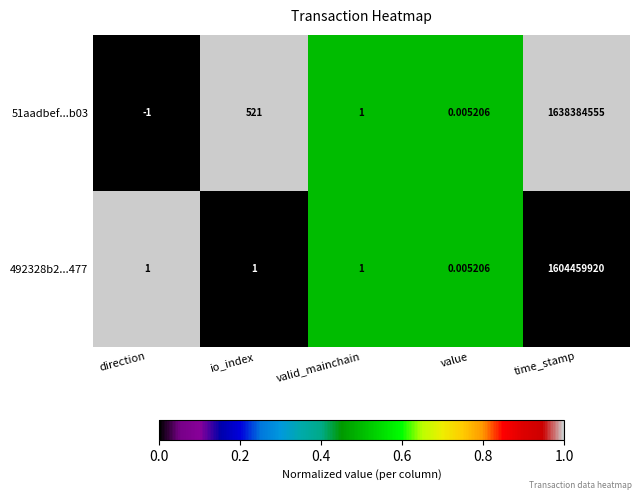

List the series in order of their peak value, highest first.

51aadbef...b03, 492328b2...477